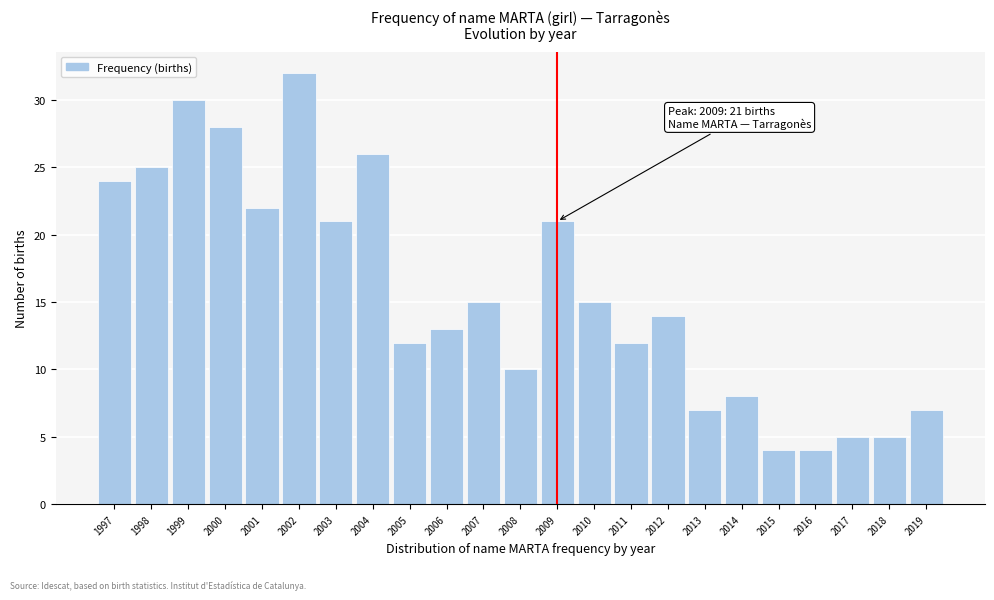

Reading left to right, list all the values displayed in this chart.

1997=24	1998=25	1999=30	2000=28	2001=22	2002=32	2003=21	2004=26	2005=12	2006=13	2007=15	2008=10	2009=21	2010=15	2011=12	2012=14	2013=7	2014=8	2015=4	2016=4	2017=5	2018=5	2019=7